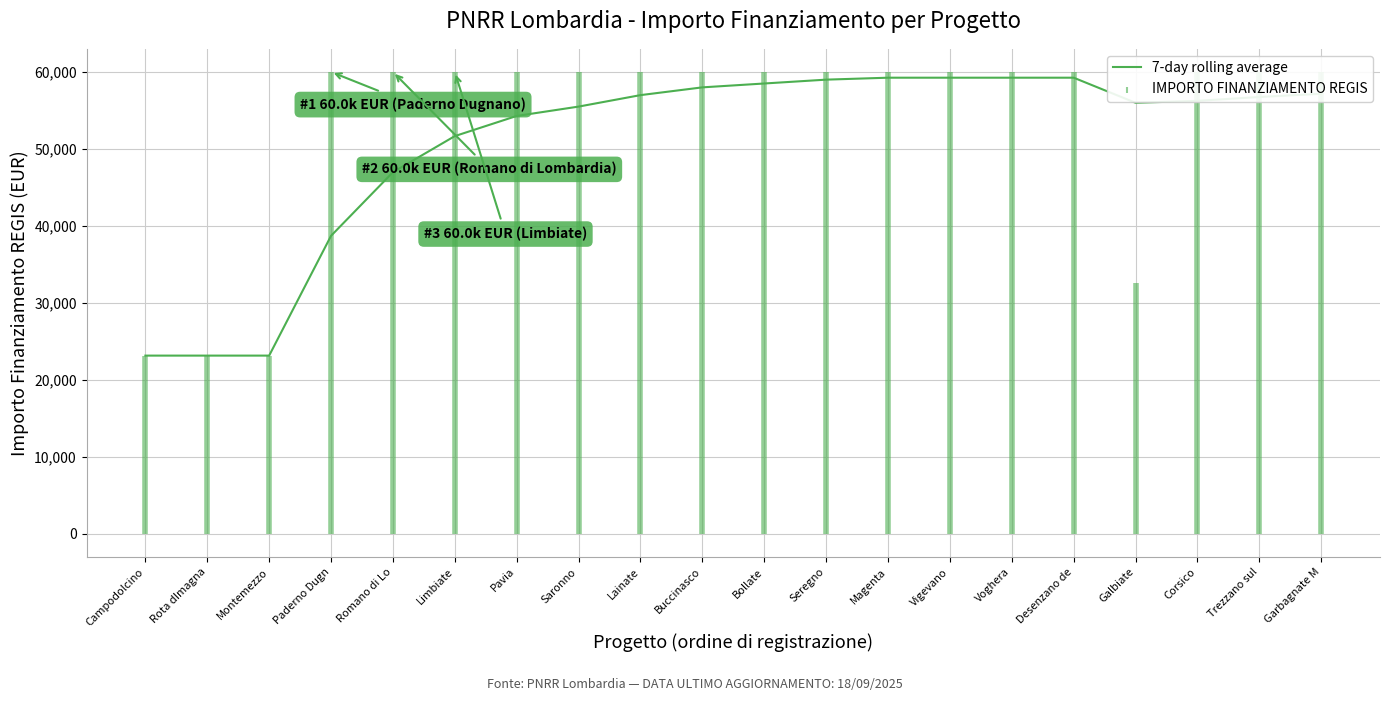

Is it true that the value at Garbagnate M is 57131.5?

True